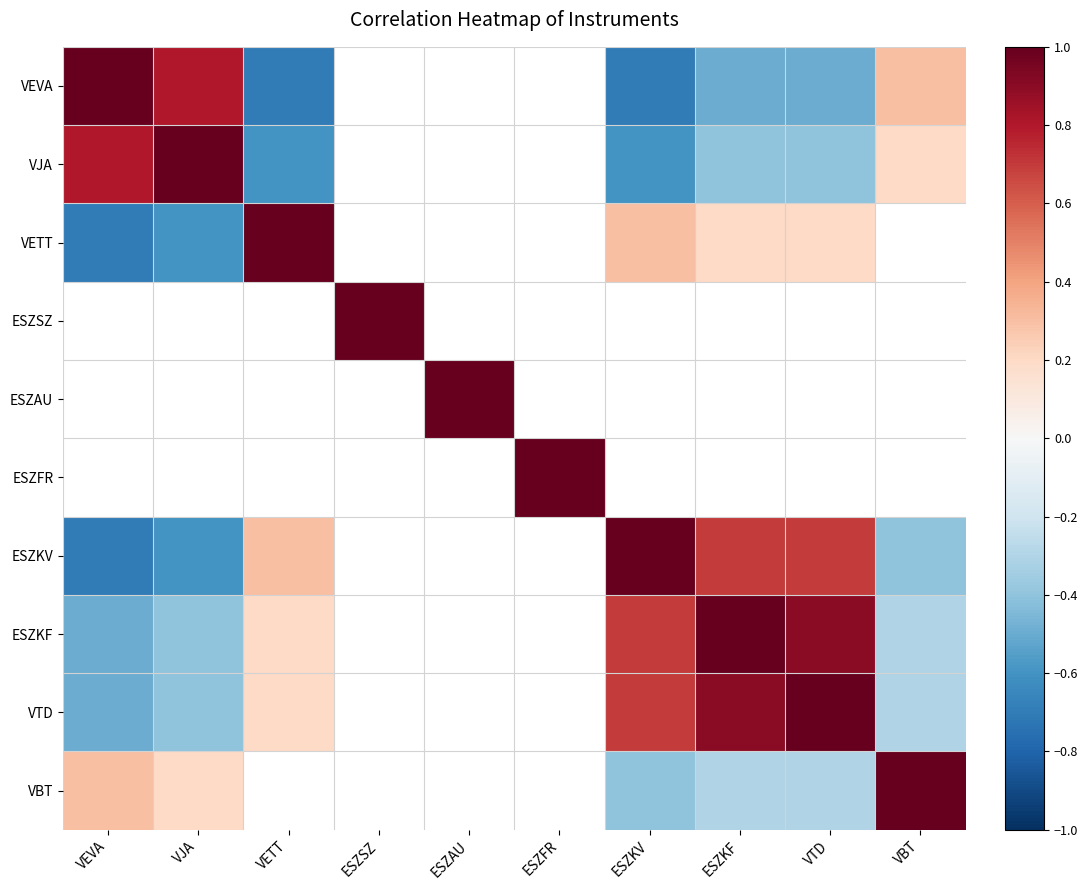

Which category has the lowest value across all series?

VETT